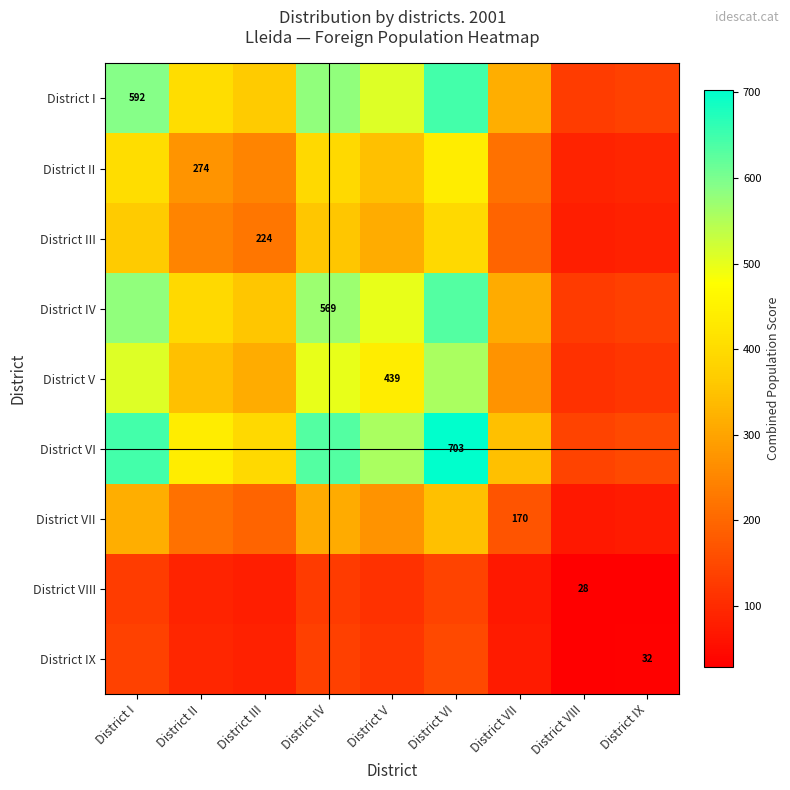

What is the maximum value for District VII?

345.7